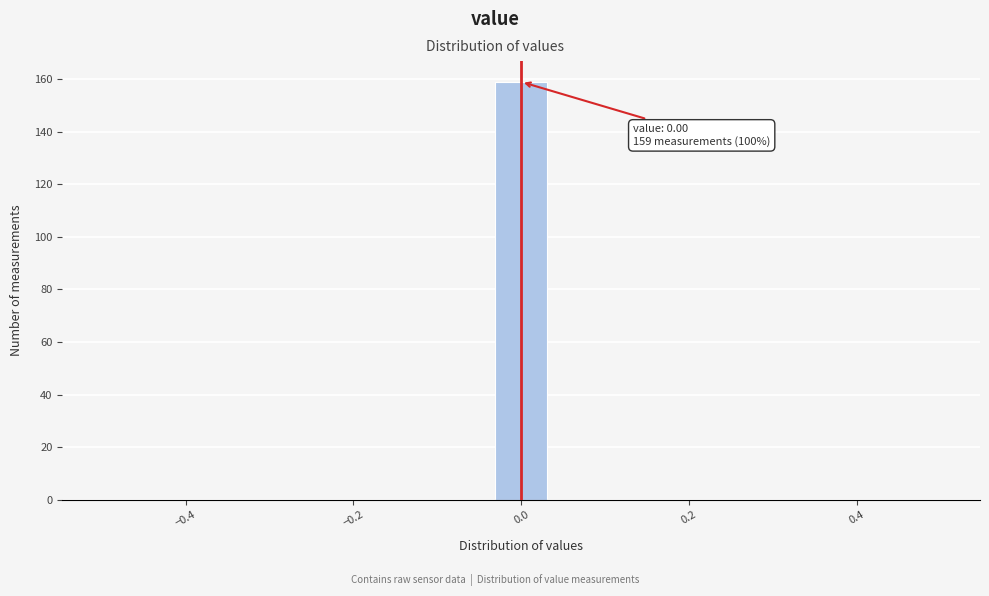

Around what value on the x-axis is the tallest bar? Give the approximate position of its centre, as read against the axis.

0.00